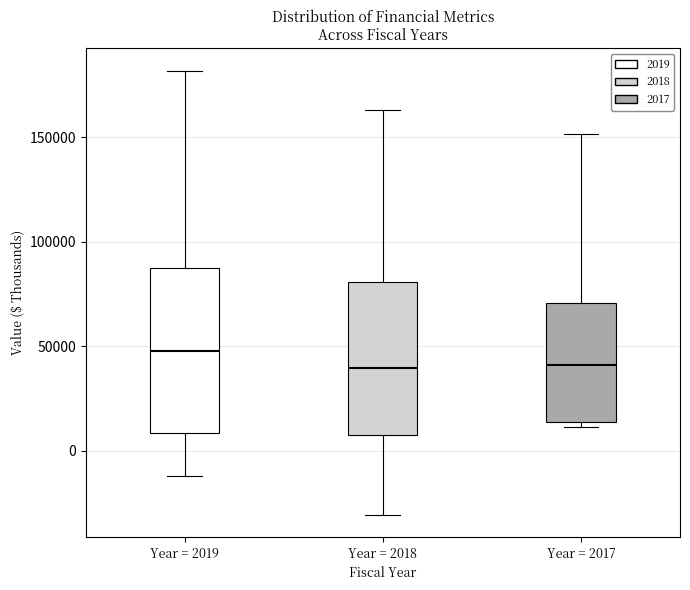

Reading left to right, transcribe this box plot: for each box, give where its median line is, the range the box spans, and where its two whiskers end, as read against the y-axis. The values are not printed on the chart, so give them approximately, as read against the axis.

Year = 2019: median 50000, box 10000 to 85000, whiskers -10000 to 180000
Year = 2018: median 40000, box 5000 to 80000, whiskers -30000 to 165000
Year = 2017: median 40000, box 15000 to 70000, whiskers 10000 to 150000